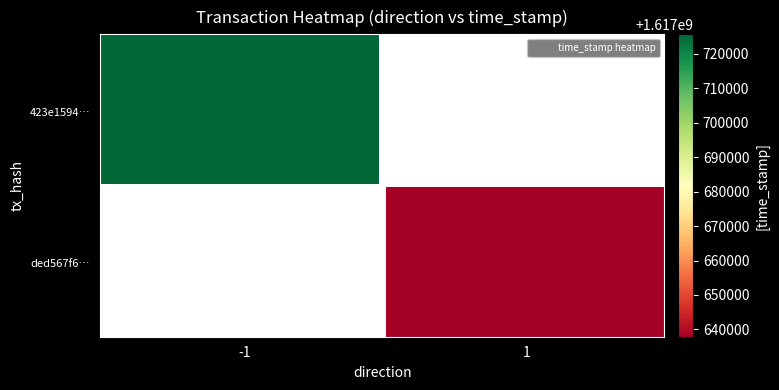

The ded567f6abb048f035fad04ac9f0aeee577efe6 series shows 2761028146 at 1. True or false?

False